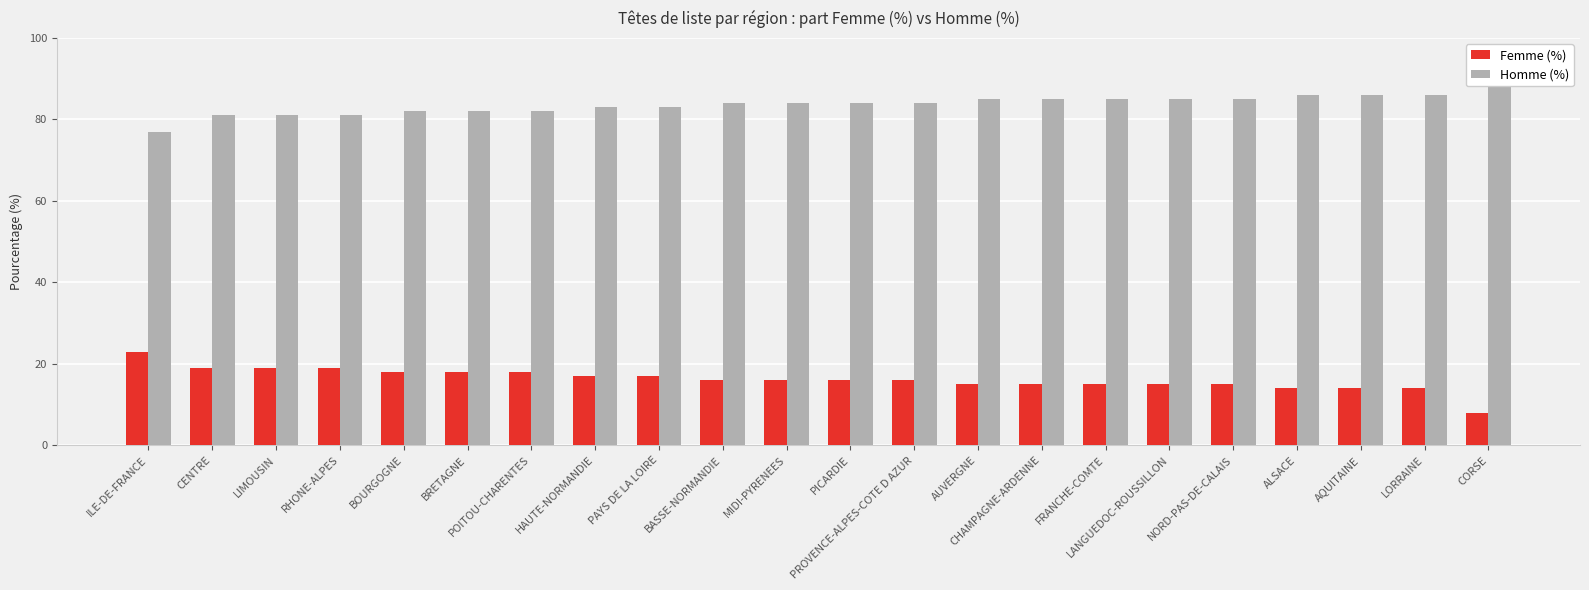

At which category is the sum across all series the highest?

ILE-DE-FRANCE